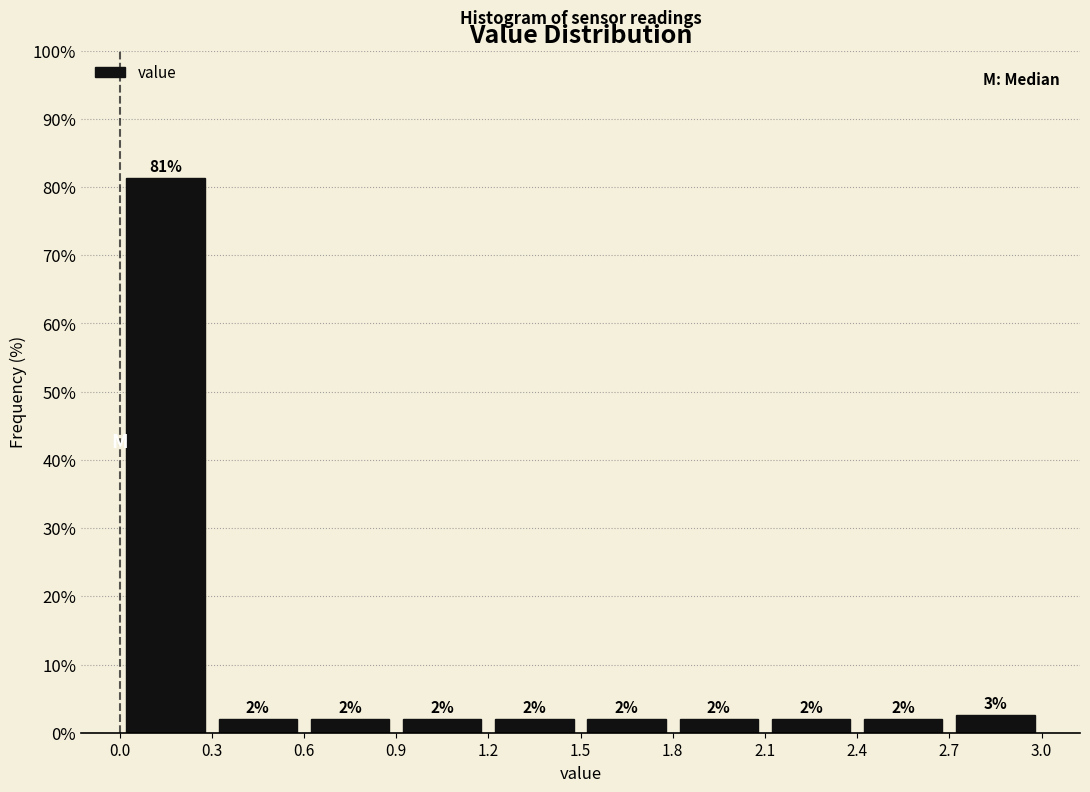

Over which range of the x-axis is the bar tallest?

0.0 to 0.3